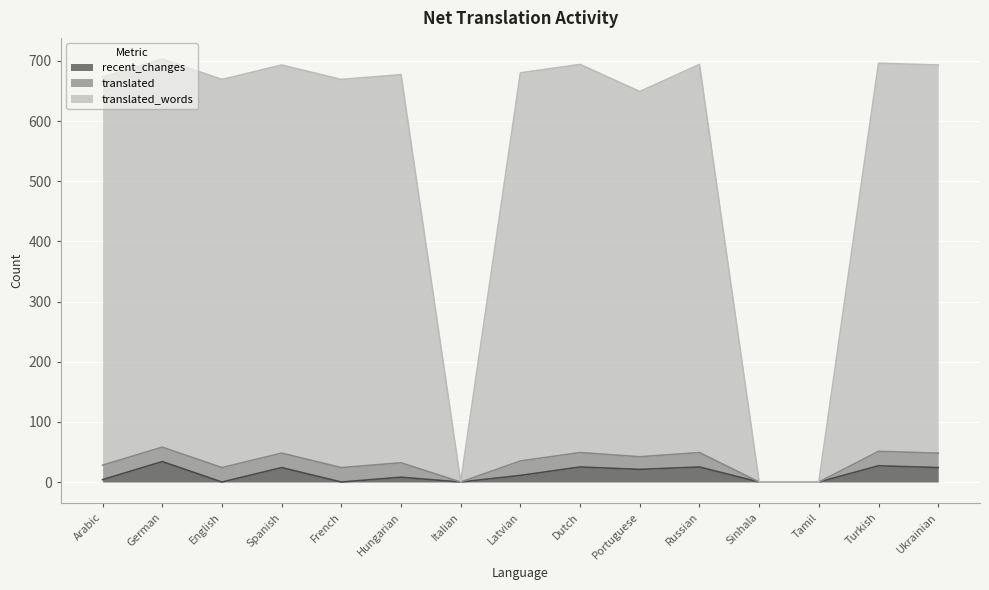

Which has a higher value, Tamil or Turkish?

Turkish